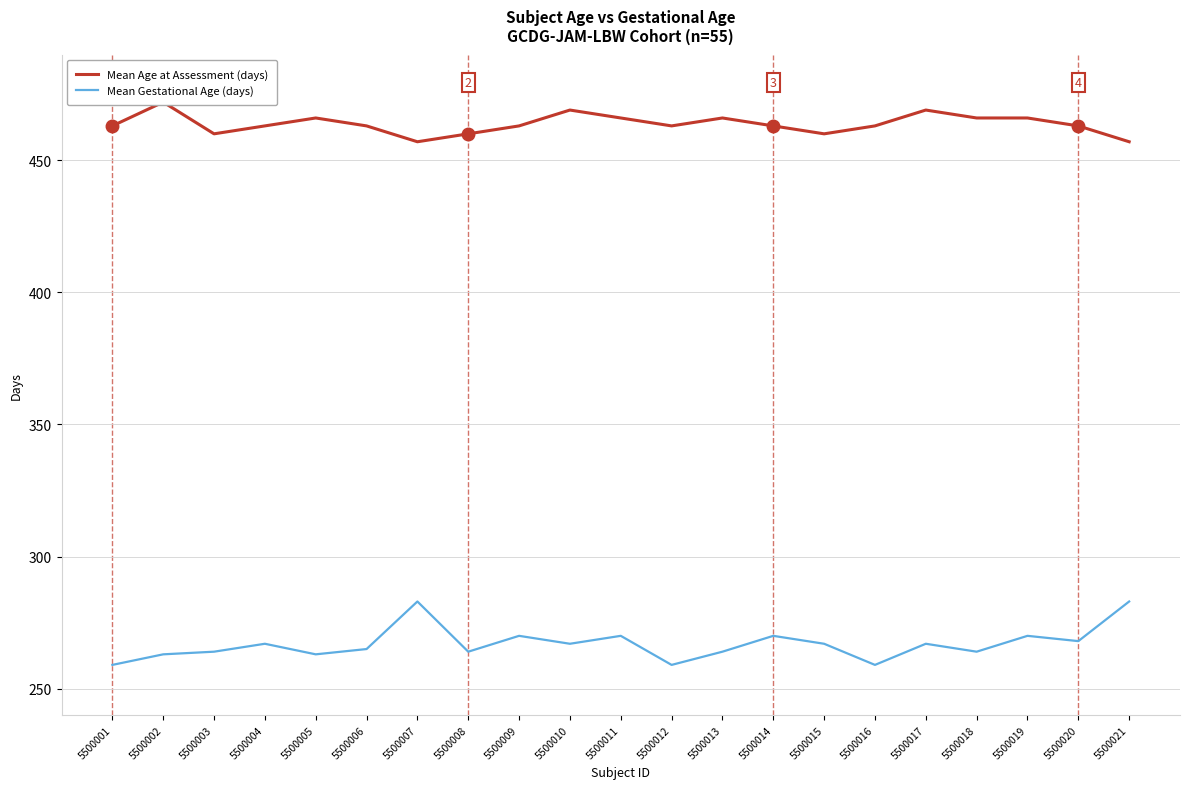

What are all the series names shown in the legend?

Mean Age at Assessment (days), Mean Gestational Age (days)